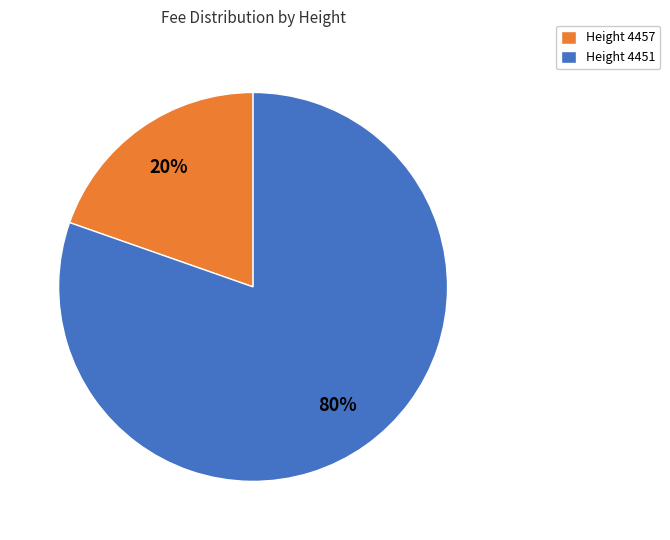

To the nearest percent, what is the combined percentage of Height 4457 and Height 4451?

100%